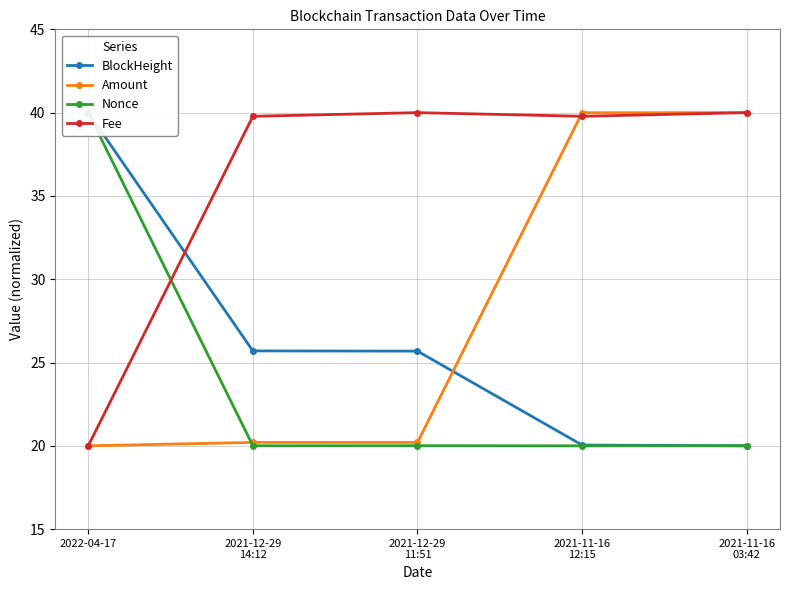

What is the sum of the Fee values at 2021-11-16
03:42 and 2021-11-16
12:15?

79.8